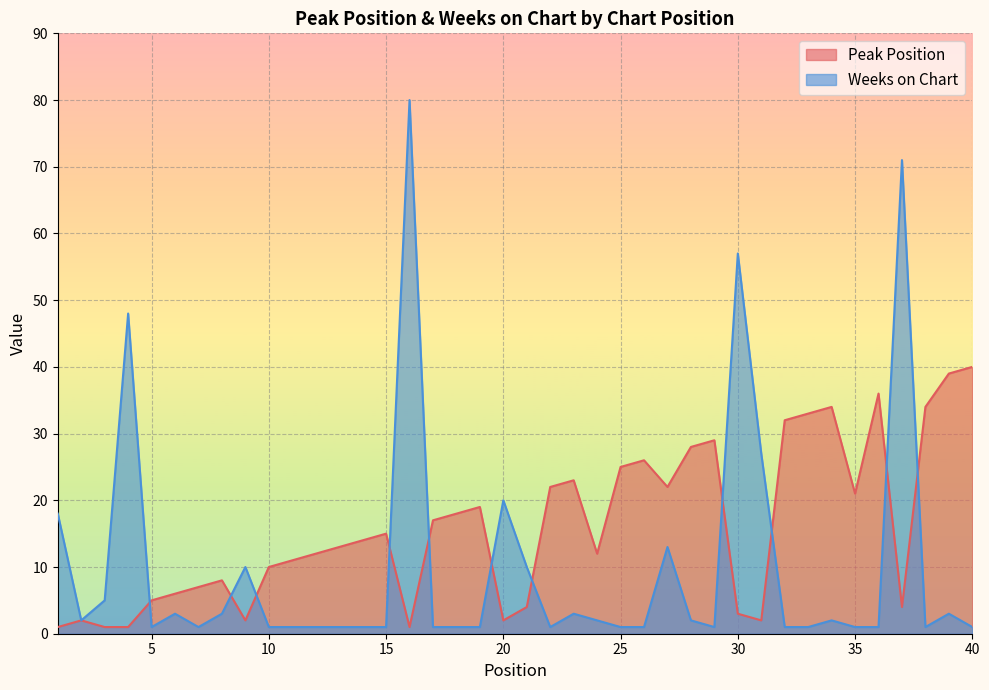

How many intersections are there between Peak Position and Weeks on Chart?

11